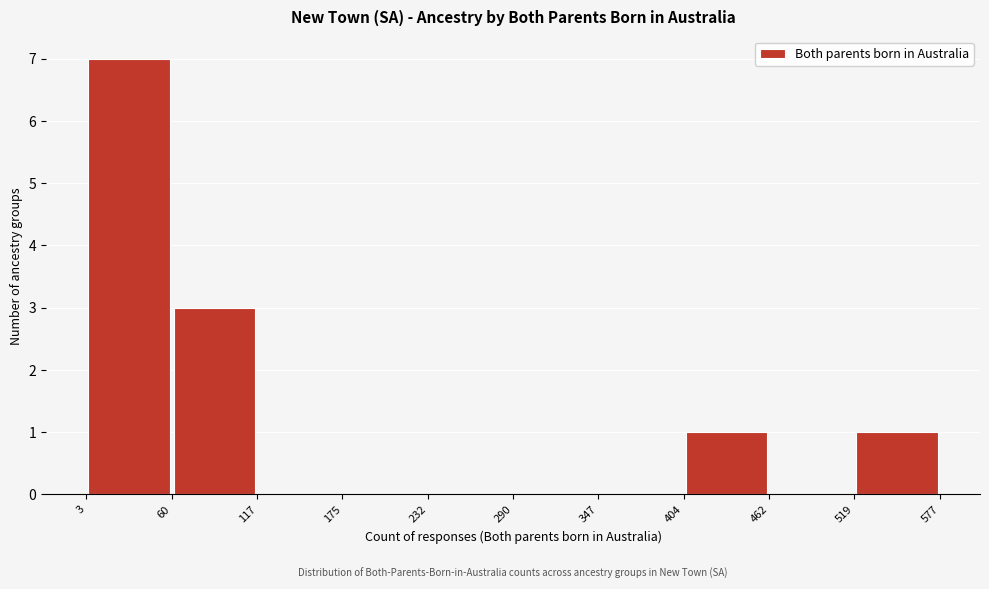

What is the height of the bar covering 404 to 462 on the x-axis? The values are not printed on the chart, so give them approximately, as read against the axis.

1